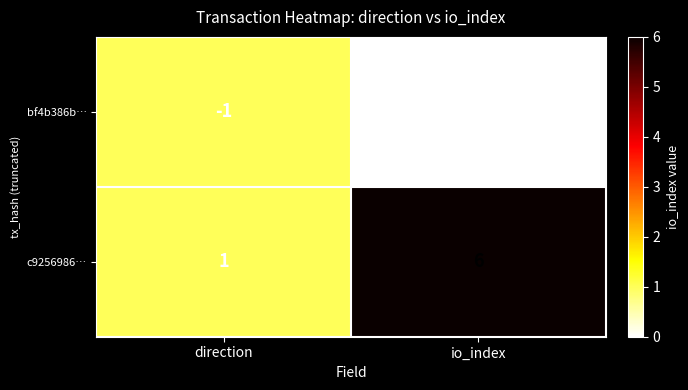

What is the sum of the c9256986… values at io_index and direction?

7